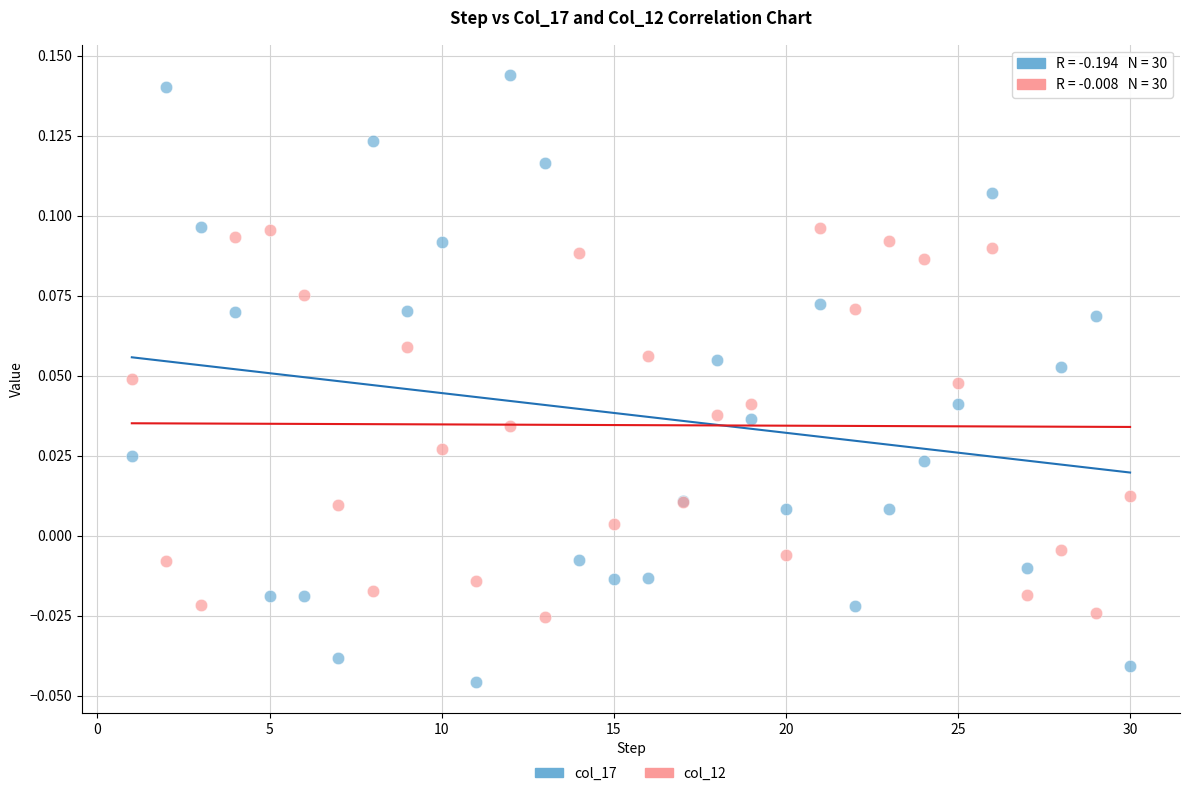

Which series has the largest Y range (max minus min)?

col_17